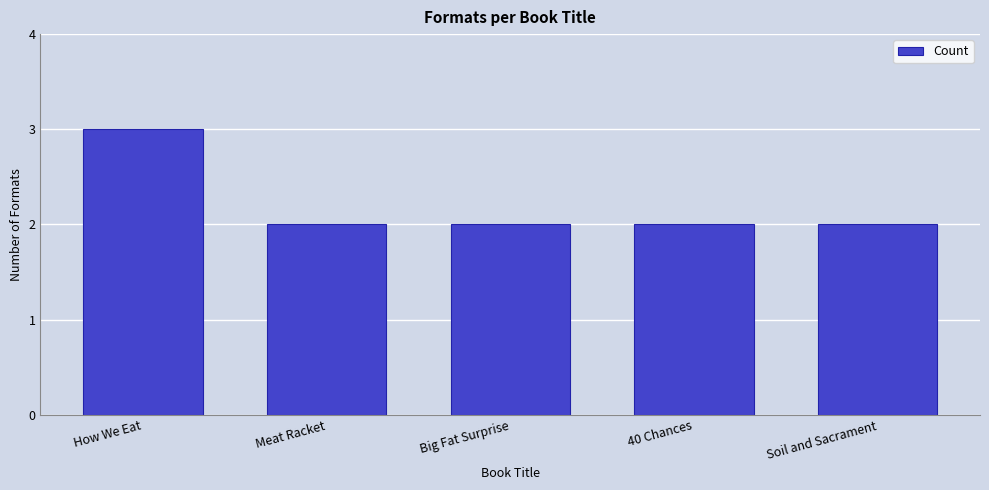

Is it true that the value at How We Eat is 2?

False